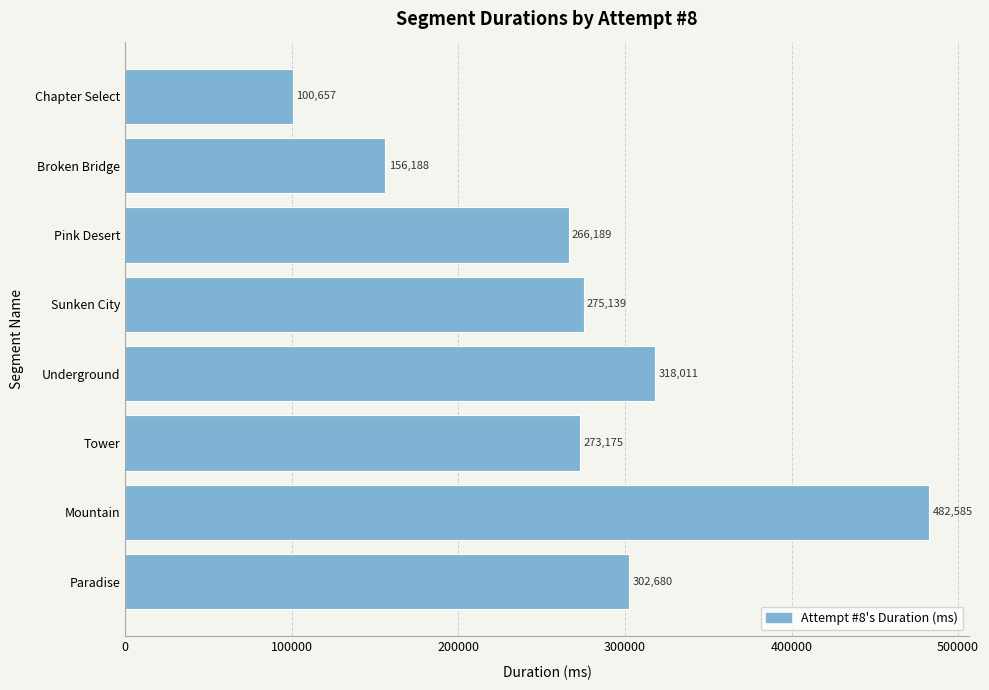

Where is the data nearest to the value 291621?

Paradise